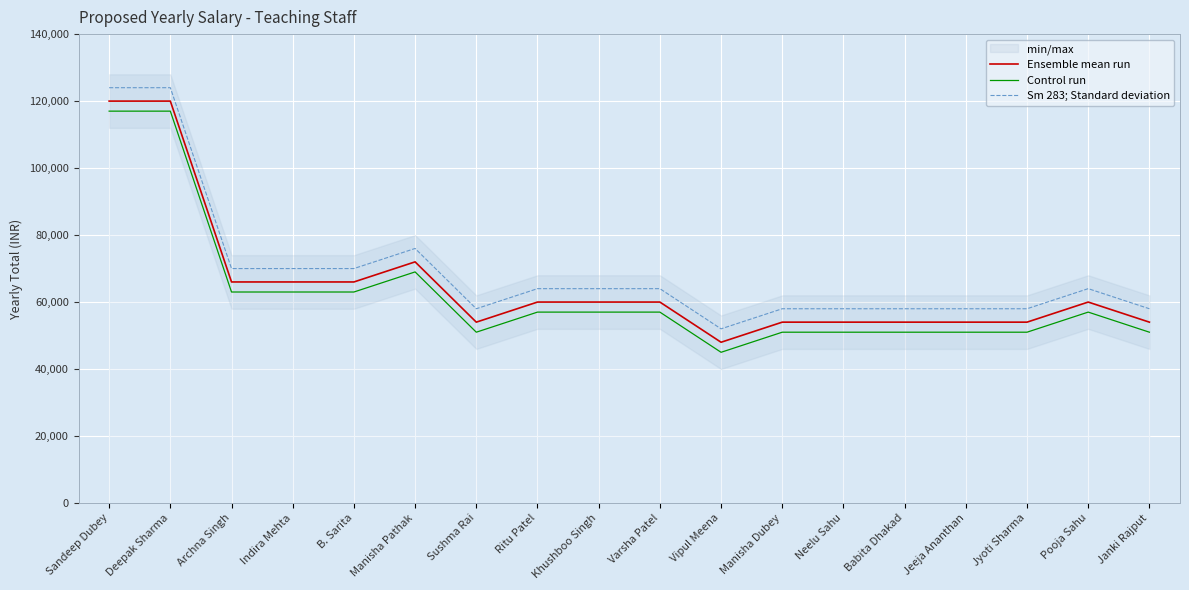

Which series changed the most between Indira Mehta and Jeeja Ananthan?

Ensemble mean run